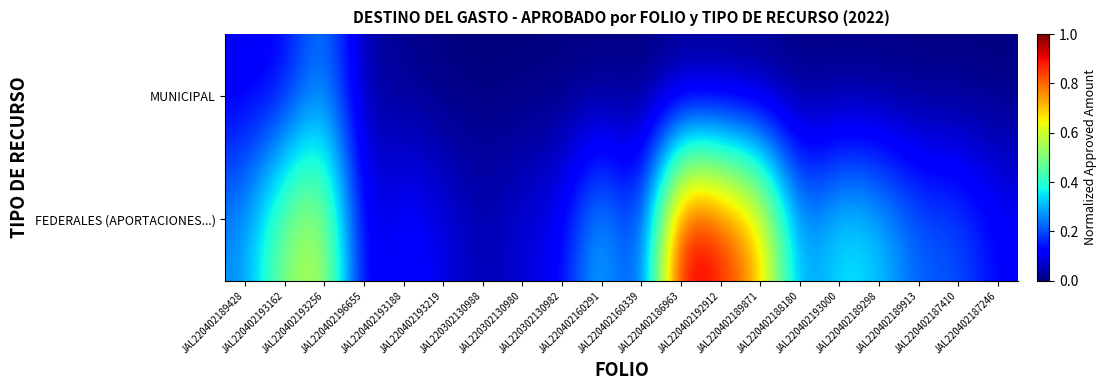

List the series in order of their peak value, lowest first.

MUNICIPAL, FEDERALES (APORTACIONES...)